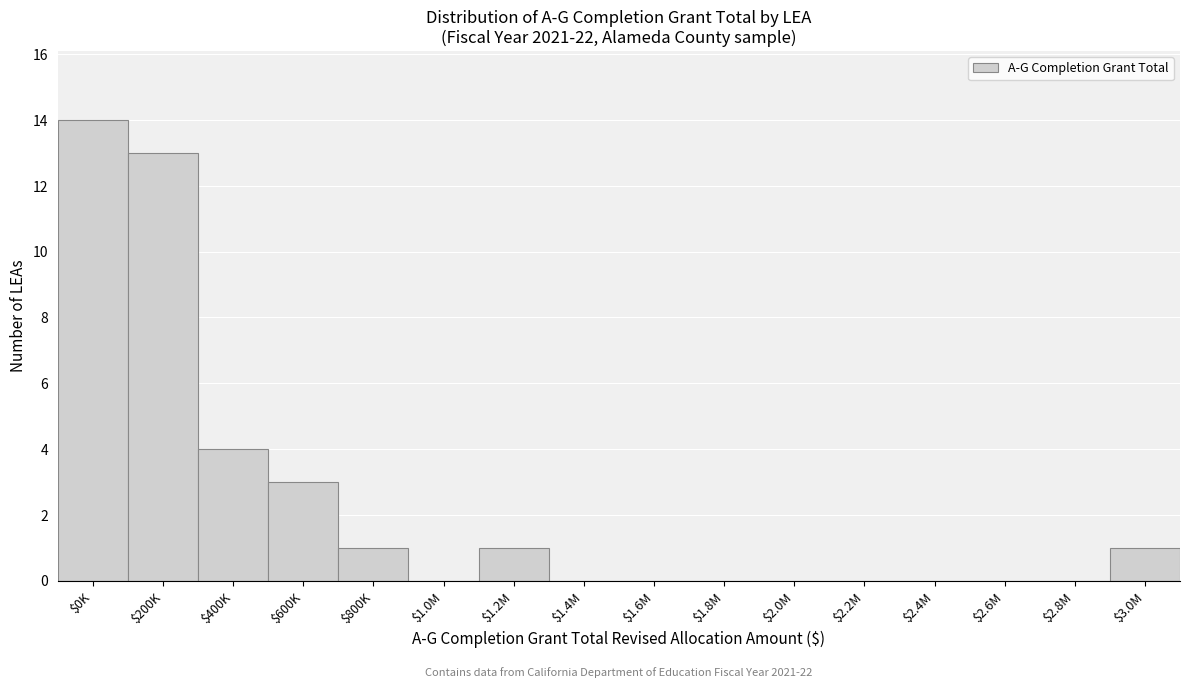

What is the maximum value shown in the chart?

14